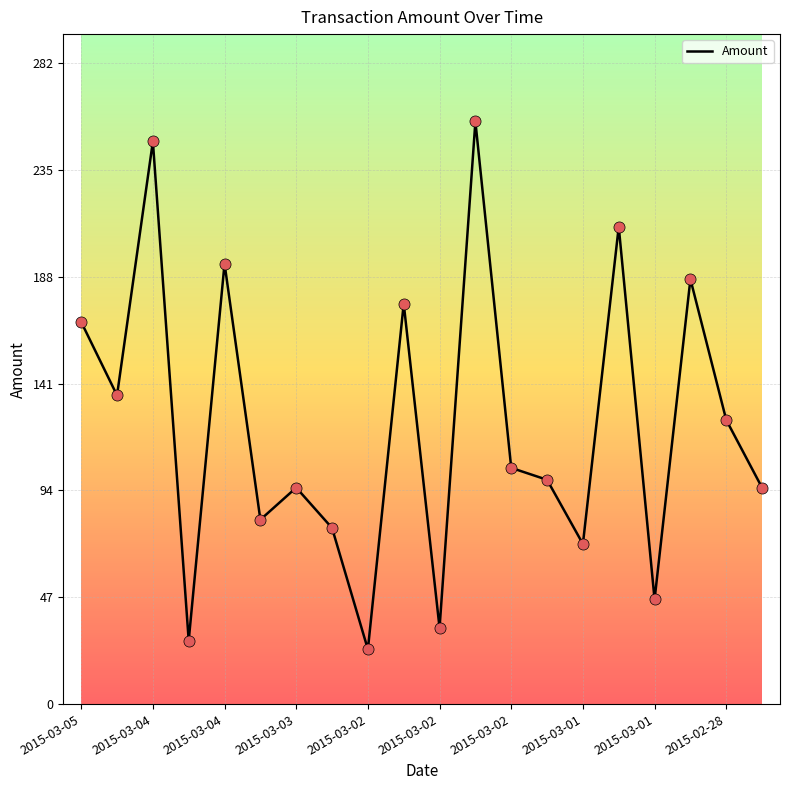

What is the difference between the maximum and minimum values?

232.5